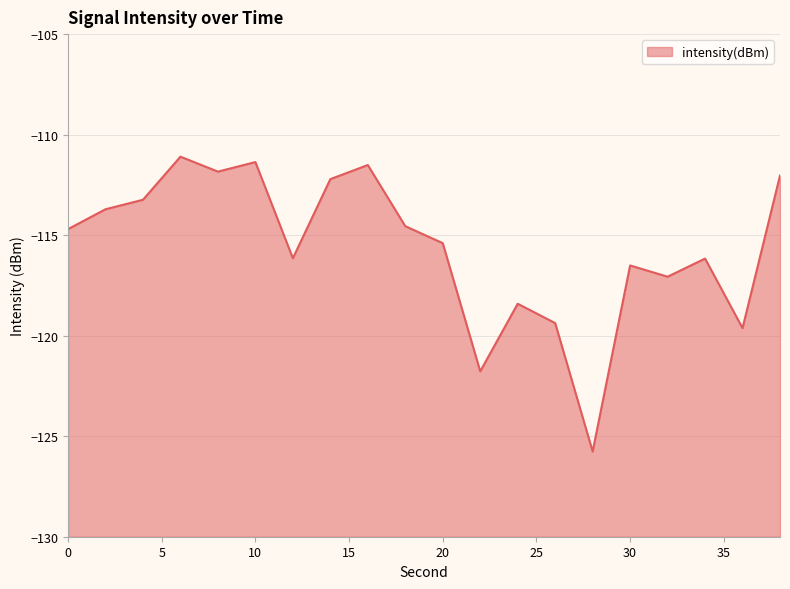

Where is the data nearest to the value -118?

24